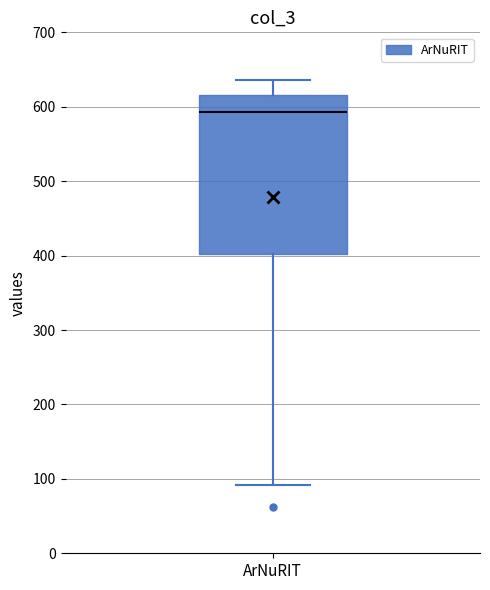

Transcribe this box plot: give where the median line is, the range the box spans, and where the two whiskers end, as read against the y-axis. The values are not printed on the chart, so give them approximately, as read against the axis.

median 590, box 400 to 620, whiskers 90 to 640